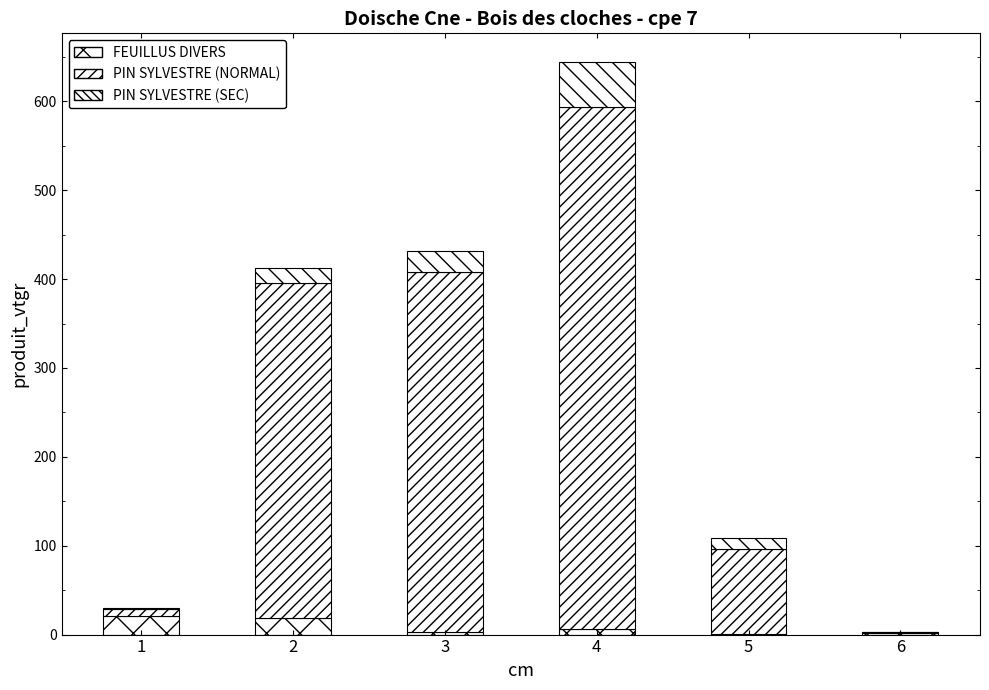

Are the bars horizontal?

No